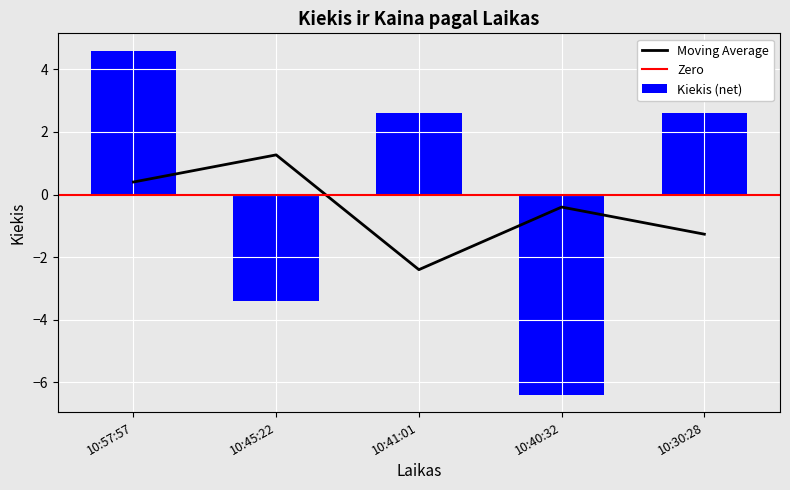

What is the label of the 1st bar from the right?

10:30:28